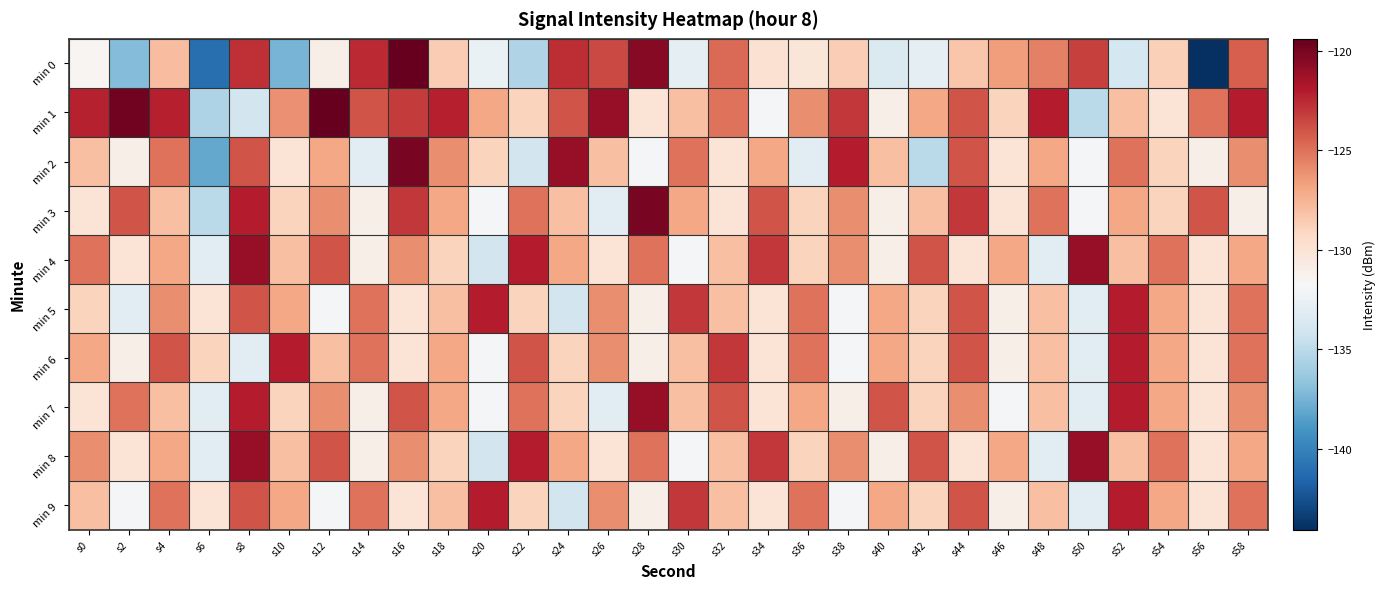

List the series in order of their peak value, highest first.

min 0, min 1, min 2, min 3, min 4, min 7, min 8, min 5, min 6, min 9